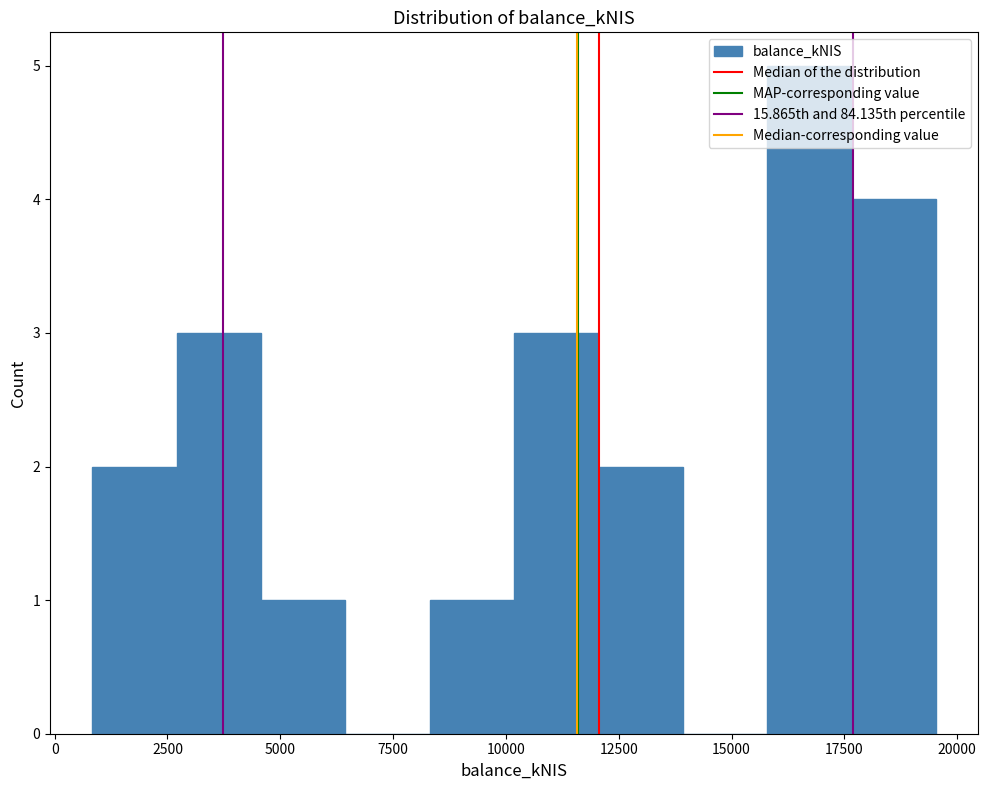

Read against the x-axis, roughly where is the centre of the tallest bar?

16500